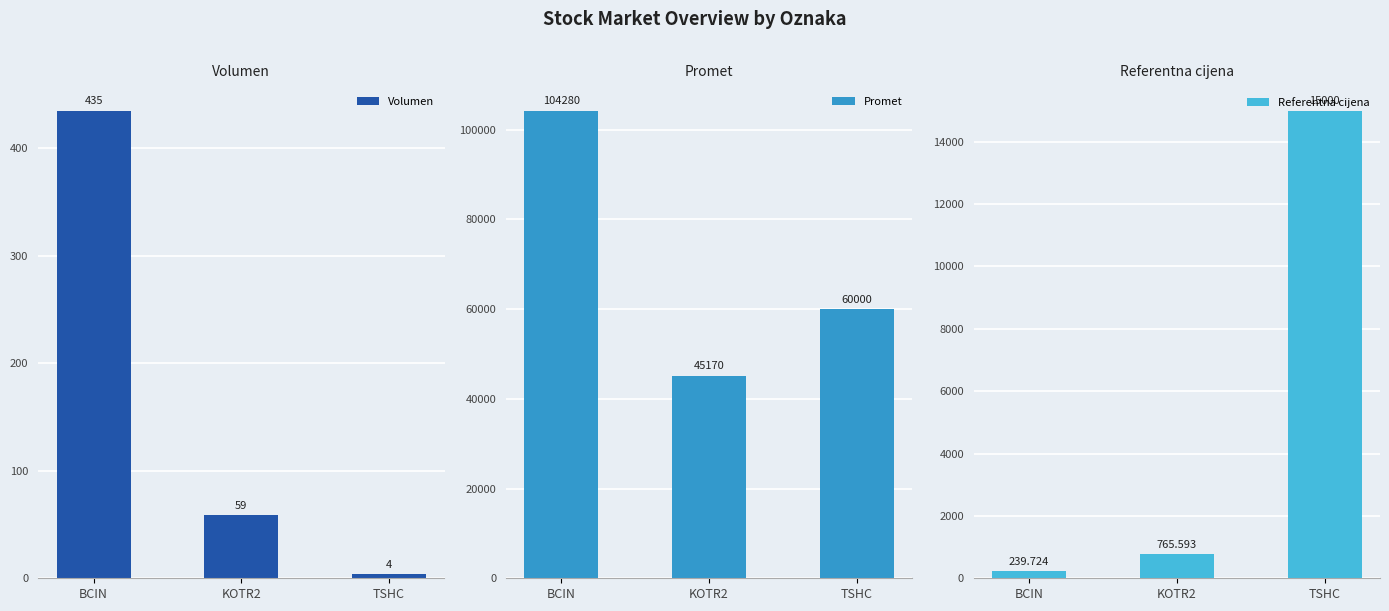

At how many categories does at least one series exceed 49985?

2